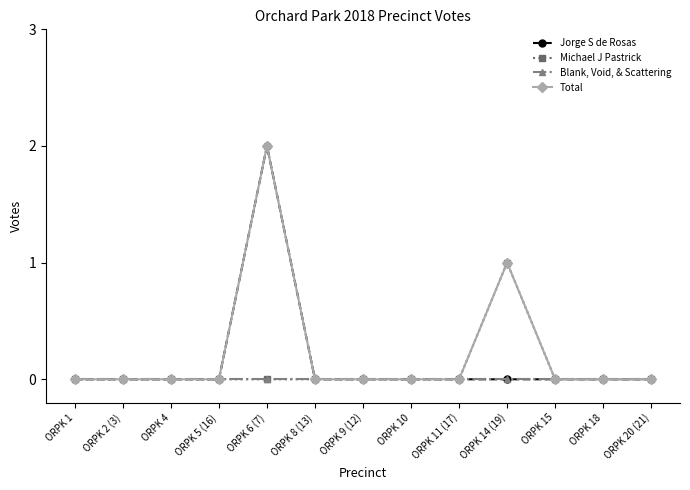

True or false: Jorge S de Rosas has a value of 0 at ORPK 8 (13).

True